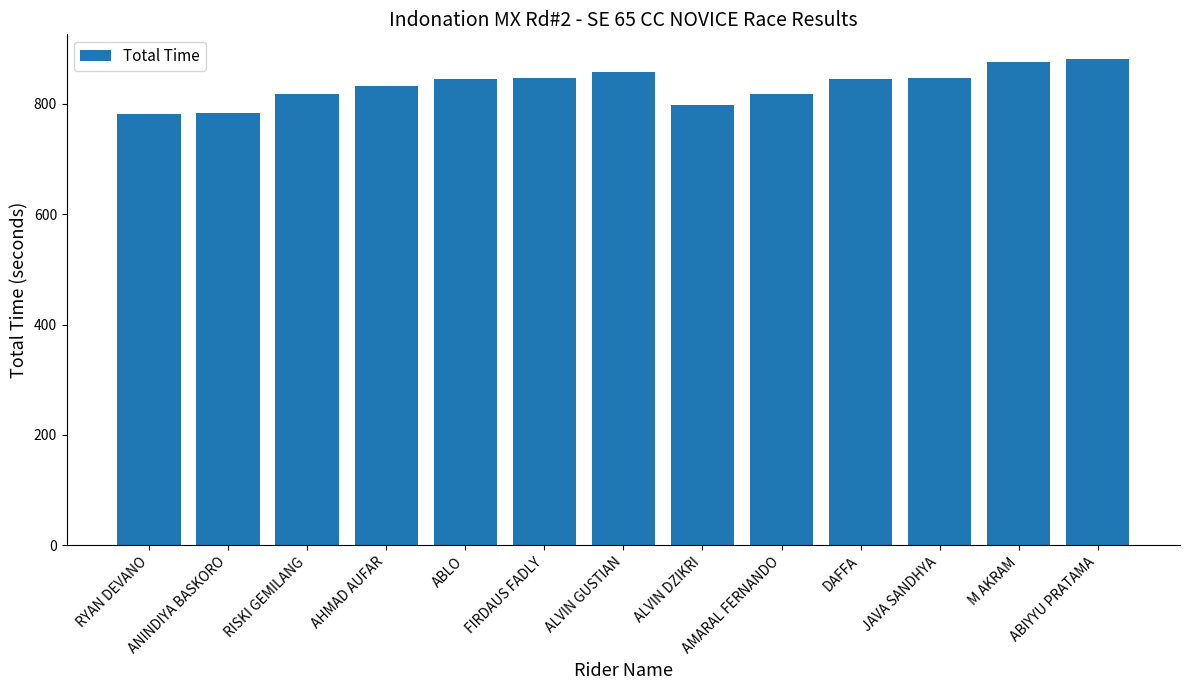

Count the number of categories in the chart.

13